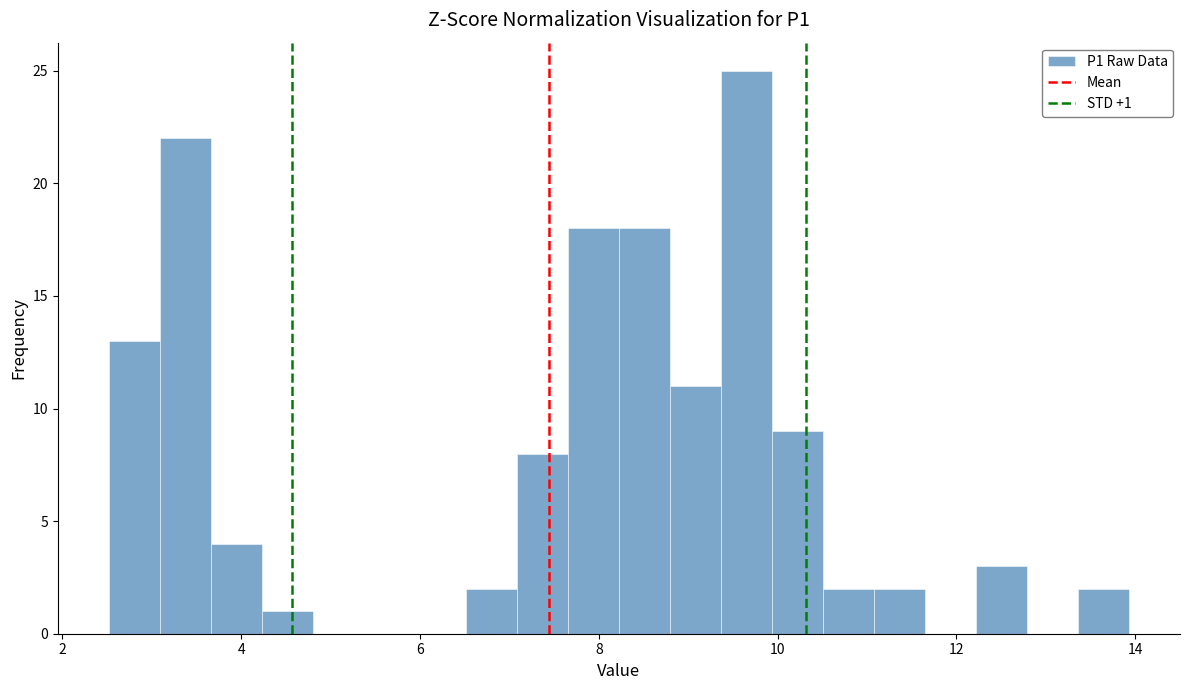

Around what value on the x-axis is the tallest bar? Give the approximate position of its centre, as read against the axis.

9.6